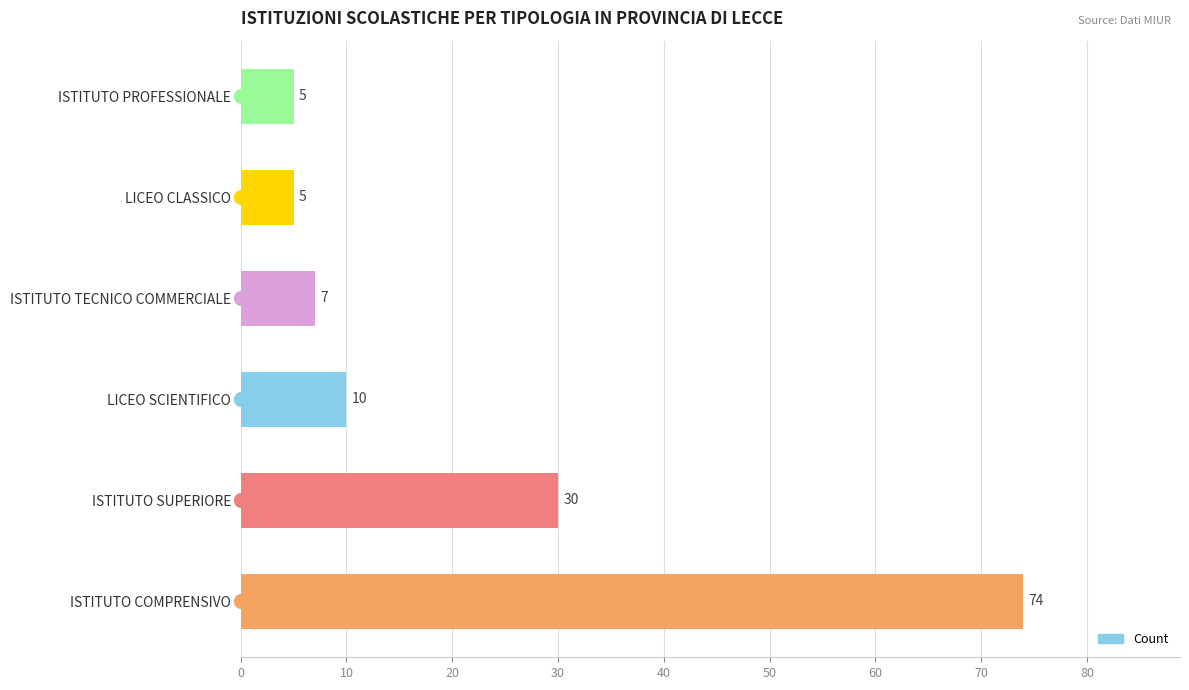

What is the difference between the second highest and minimum values?

25